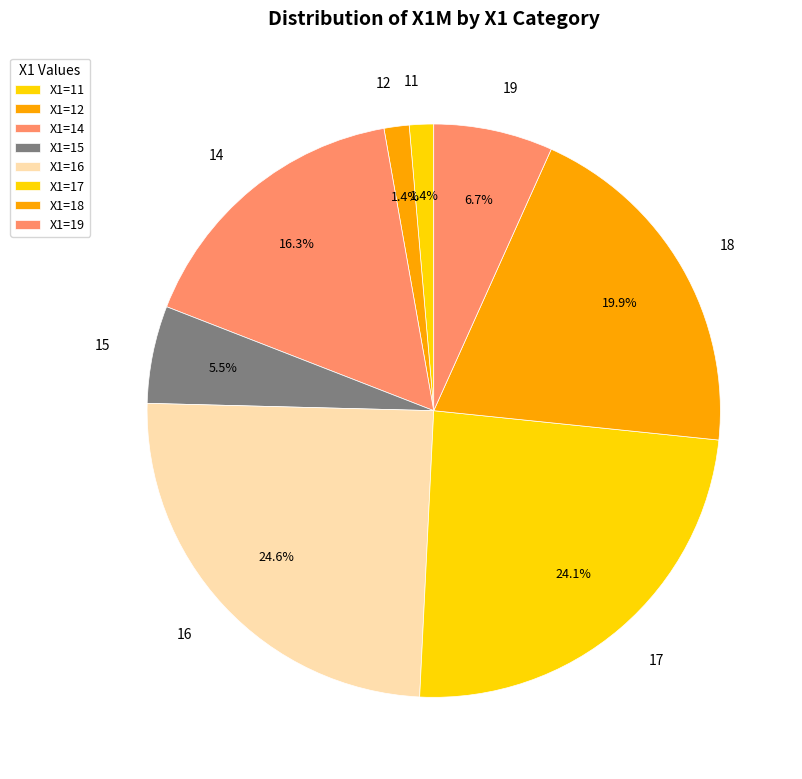

To the nearest percent, what is the difference between the 19 and 14 slice percentages?

10%